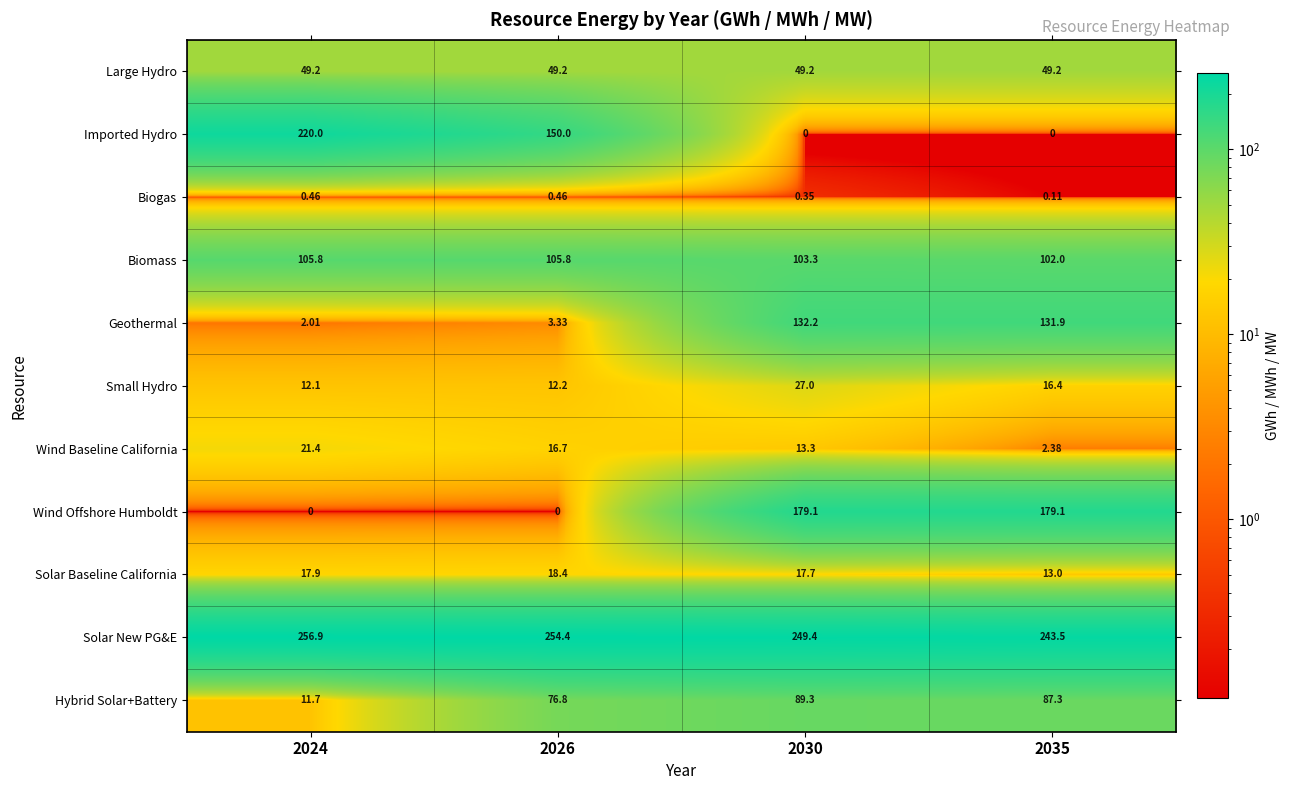

Is the value of Biomass at 2035 greater than the value of Hybrid Solar+Battery at 2035?

Yes